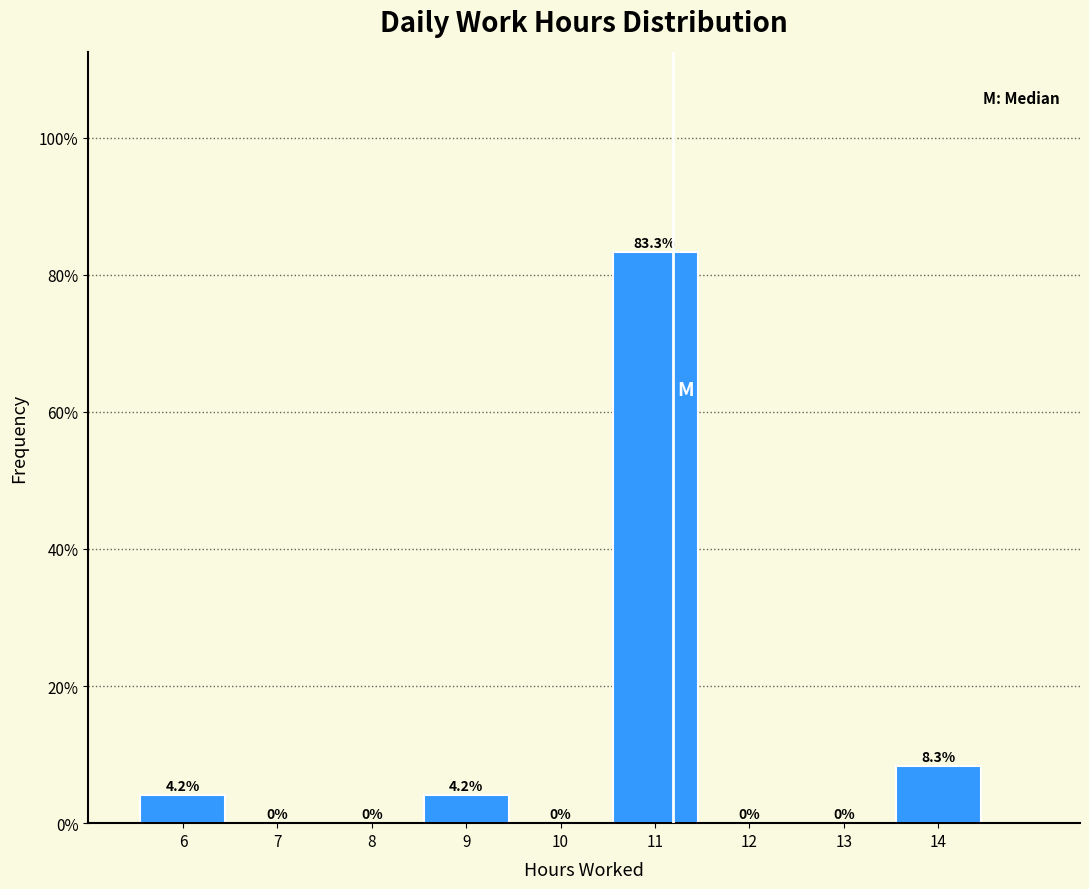

Which range on the x-axis has the tallest bar?

10.5 to 11.5